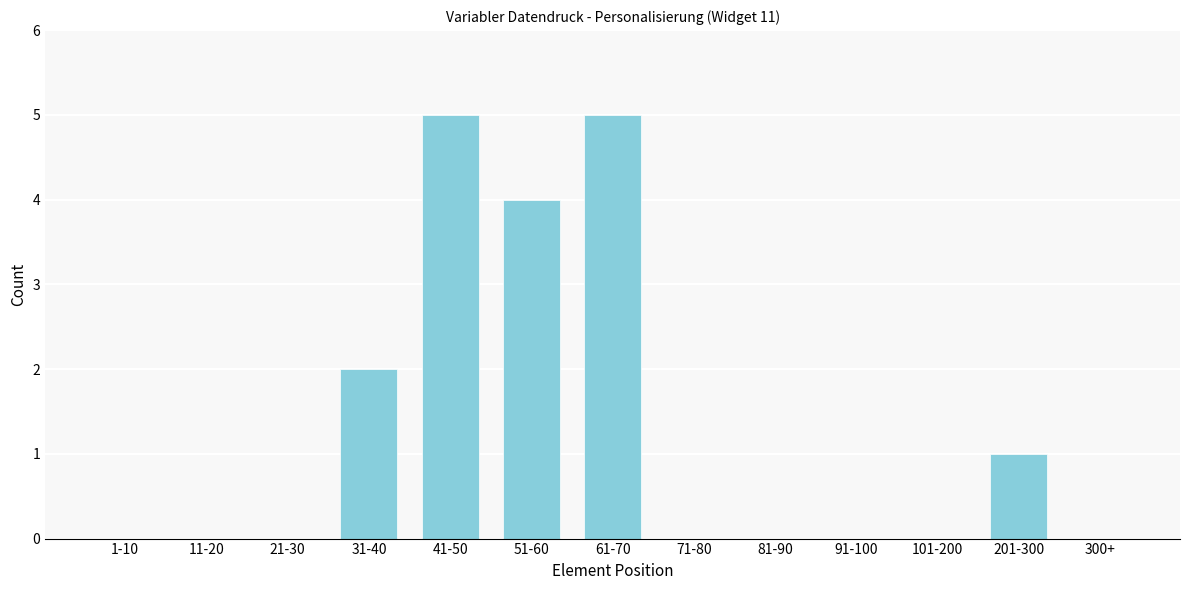

Reading left to right, transcribe all the data shown in this chart.

1-10=0	11-20=0	21-30=0	31-40=2	41-50=5	51-60=4	61-70=5	71-80=0	81-90=0	91-100=0	101-200=0	201-300=1	300+=0